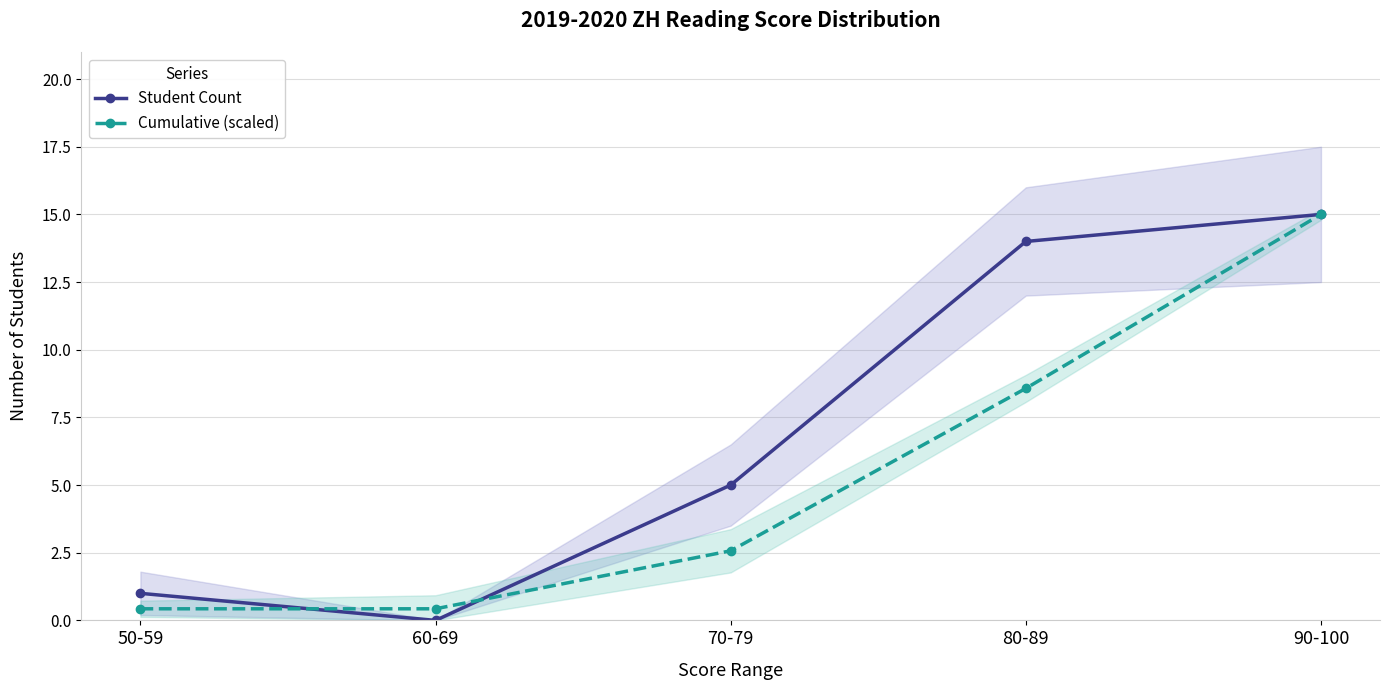

List the series in order of their peak value, lowest first.

Student Count, Cumulative (scaled)